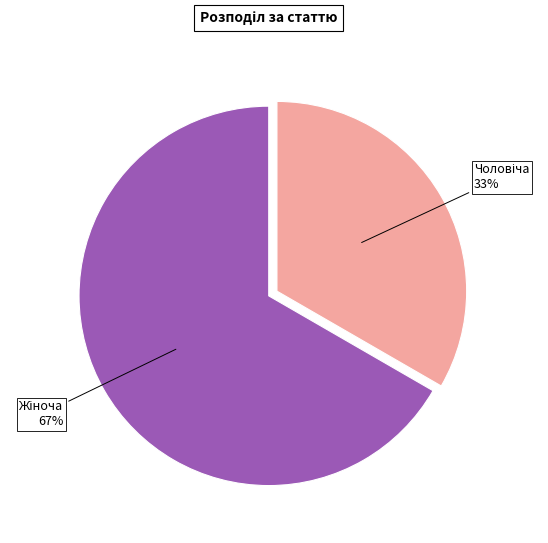

Count the number of slices in the pie.

2